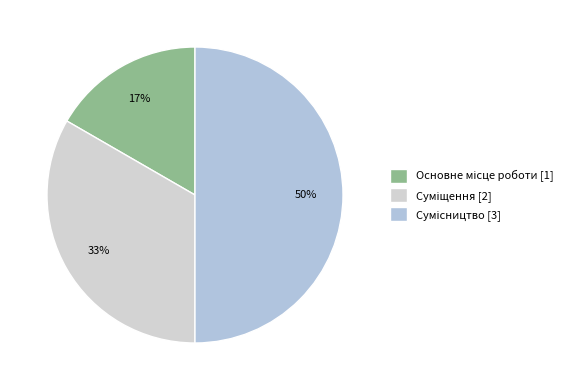

Is it true that Сумісництво is 37% of the pie?

False